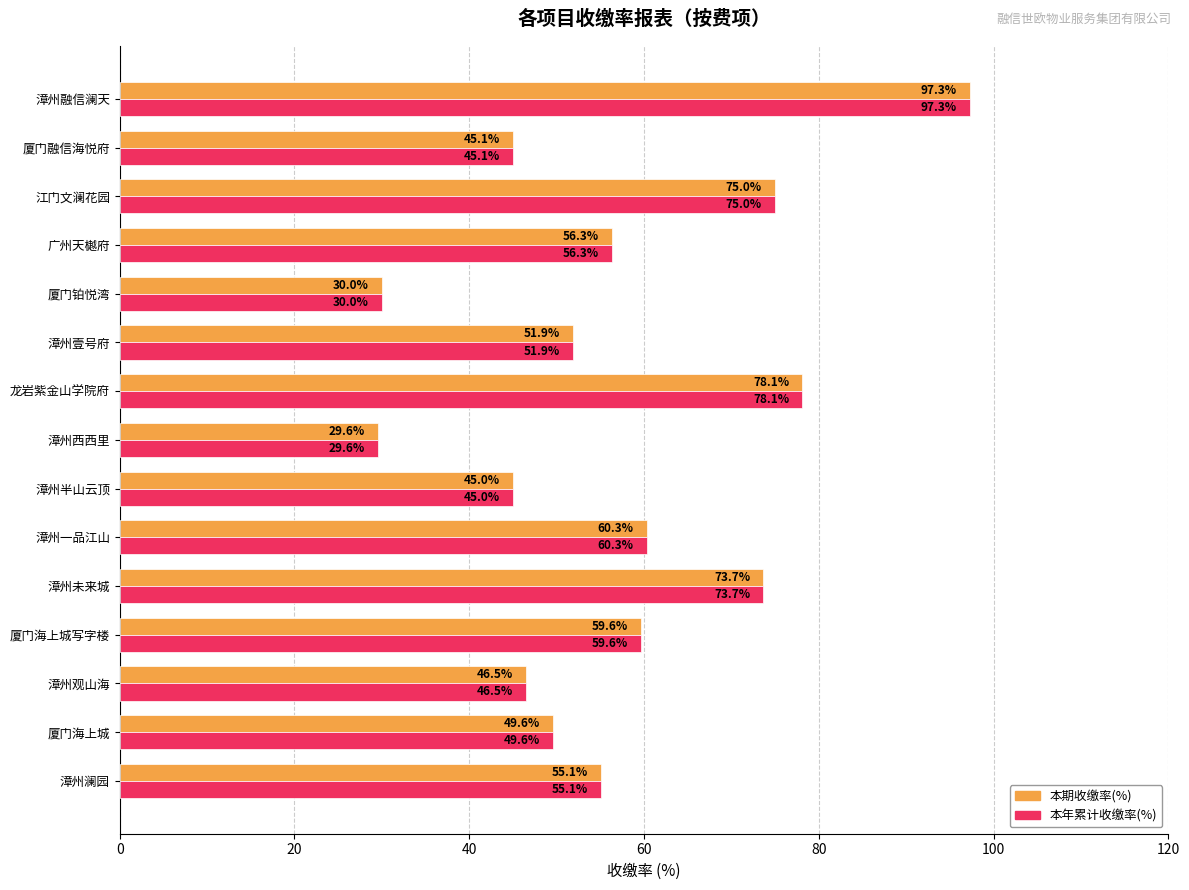

What is the difference between the maximum and minimum values in the 本年累计收缴率(%) series?

67.7